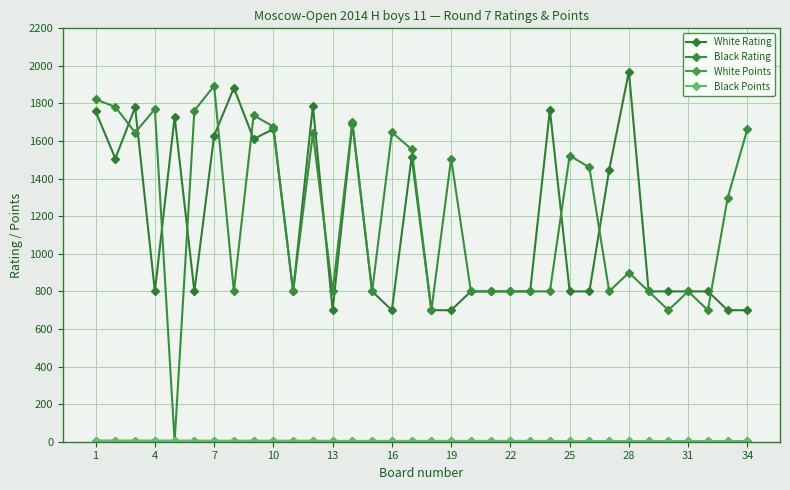

How many series are shown in this chart?

4